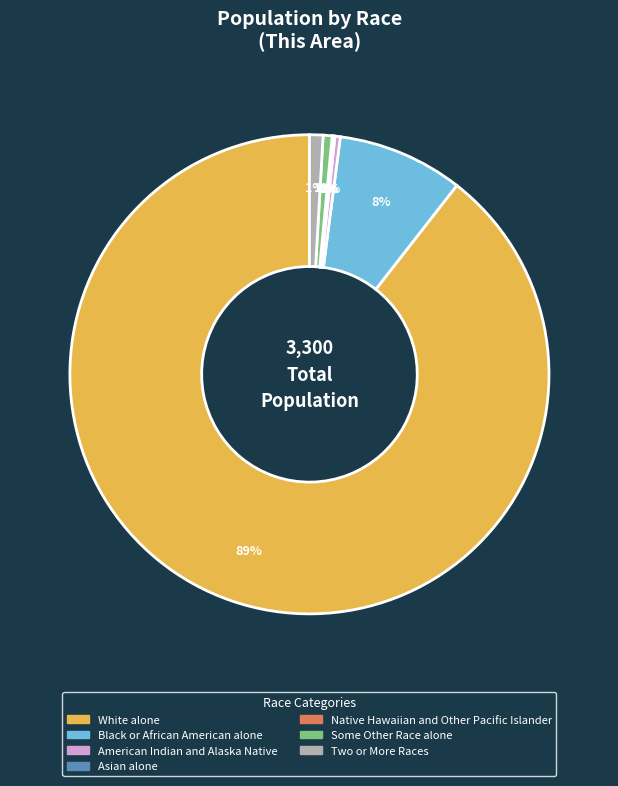

Does Black or African American alone represent more than half of the total?

No